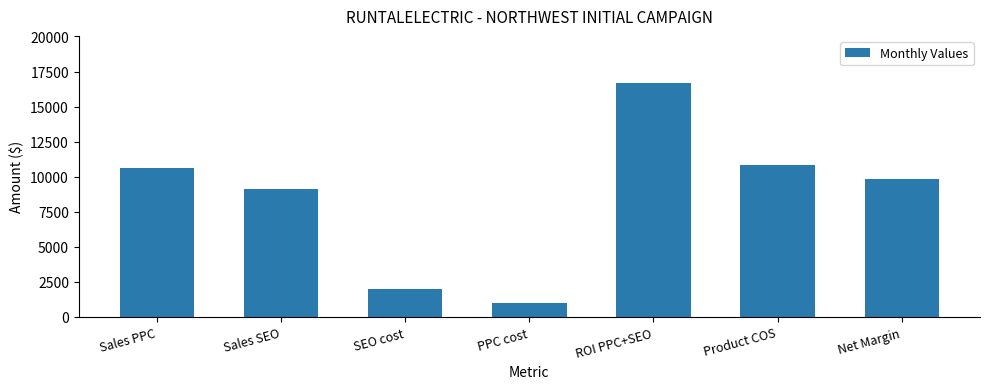

What is the change in value from Sales SEO to PPC cost?

-8100